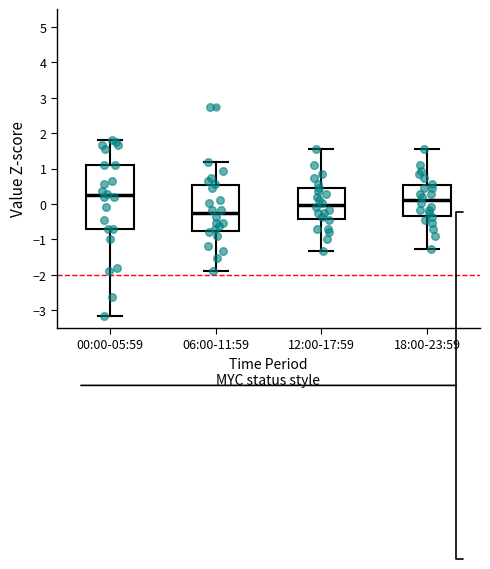

Which box's median line is the highest?

00:00-05:59